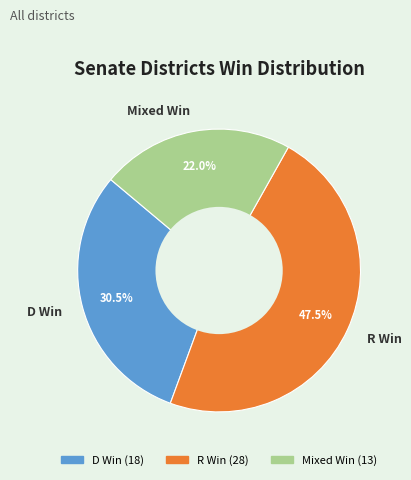

What is the total percentage of Mixed Win and R Win?

69.5%